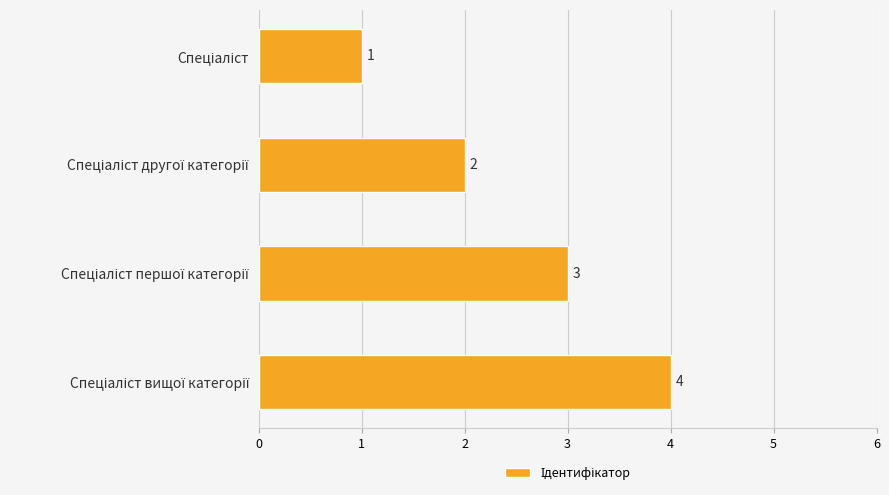

What is the difference between the maximum and minimum values?

3